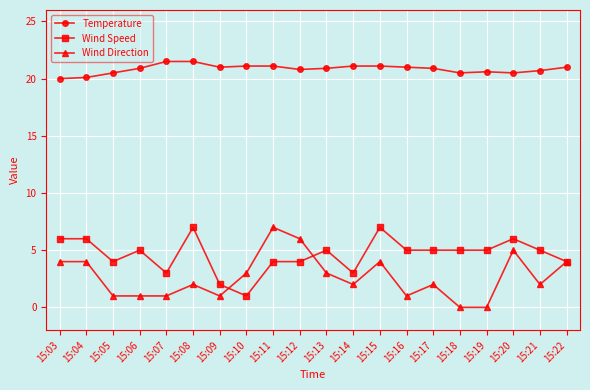

At 15:18, list the series in order from smallest to largest.

Wind Direction, Wind Speed, Temperature